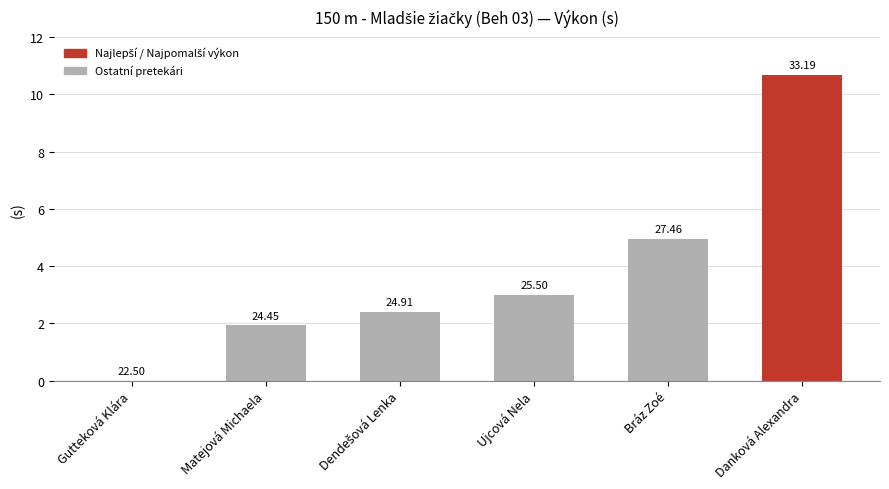

Rank the categories by value from highest to lowest.

Danková Alexandra, Bráz Zoé, Ujcová Nela, Dendešová Lenka, Matejová Michaela, Gutteková Klára